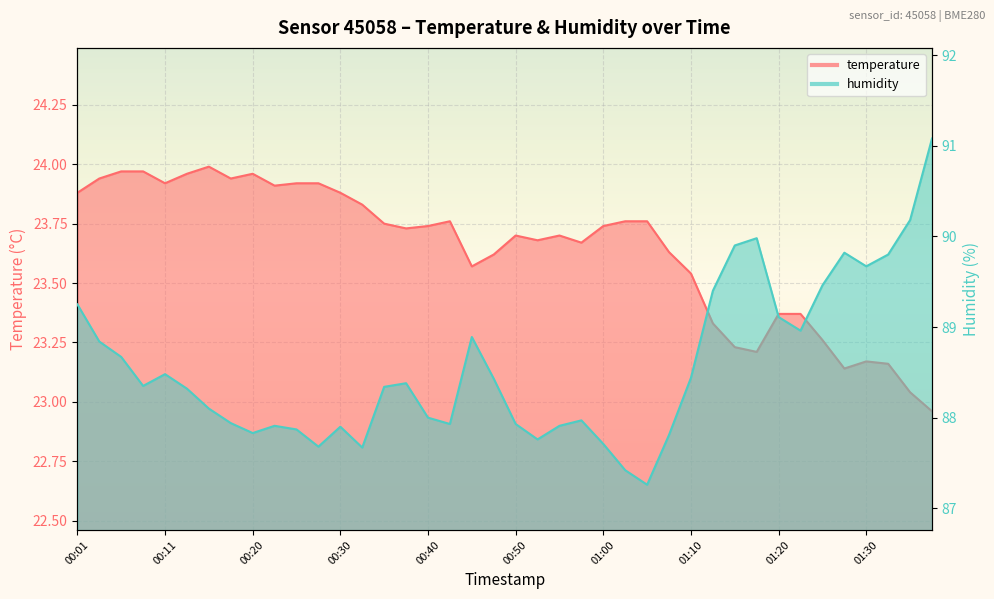

The humidity series shows 87.9 at 00:23. True or false?

True